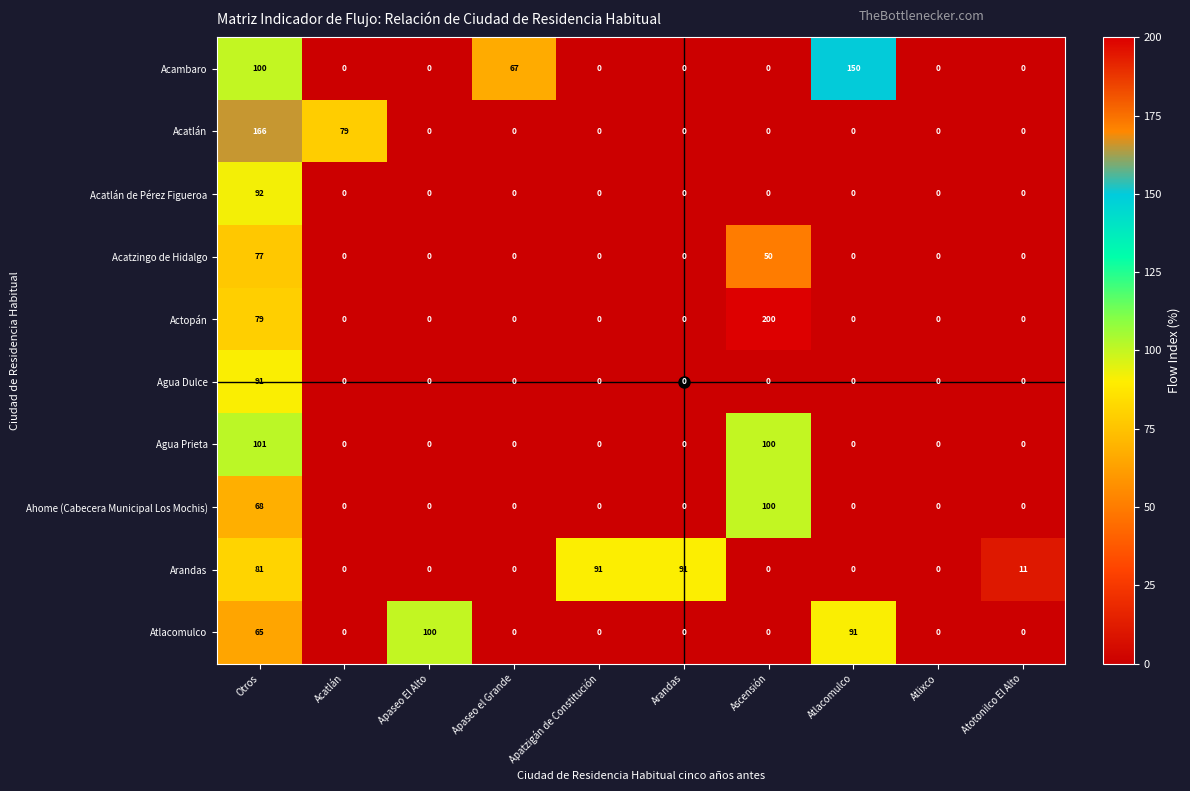

What is the sum of all Ahome (Cabecera Municipal Los Mochis) values?

168